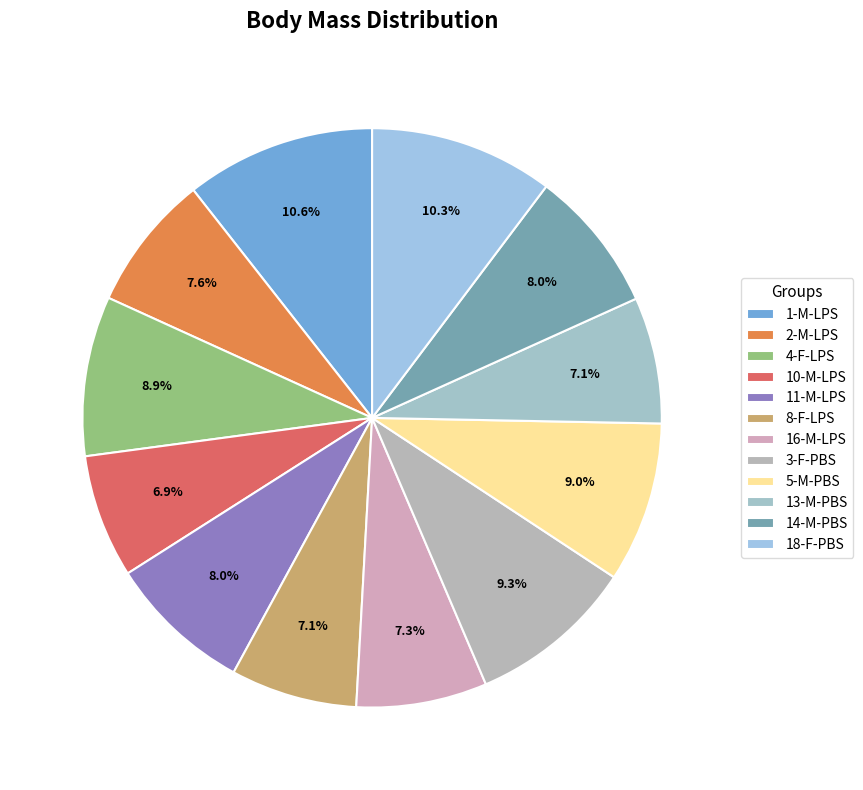

Is there a majority slice in this chart?

No